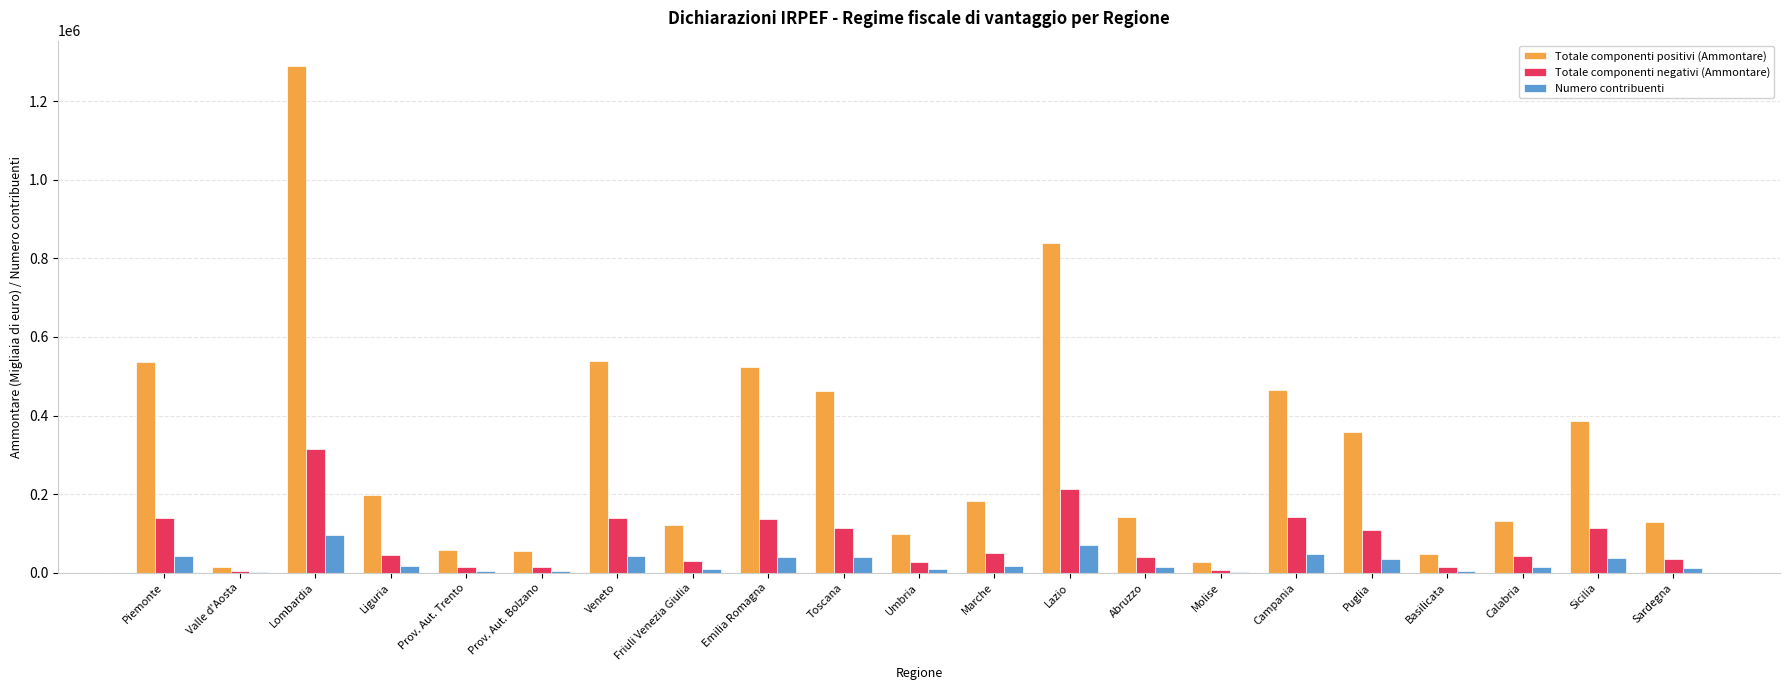

True or false: Totale componenti negativi (Ammontare) has a value of 140844 at Campania.

True